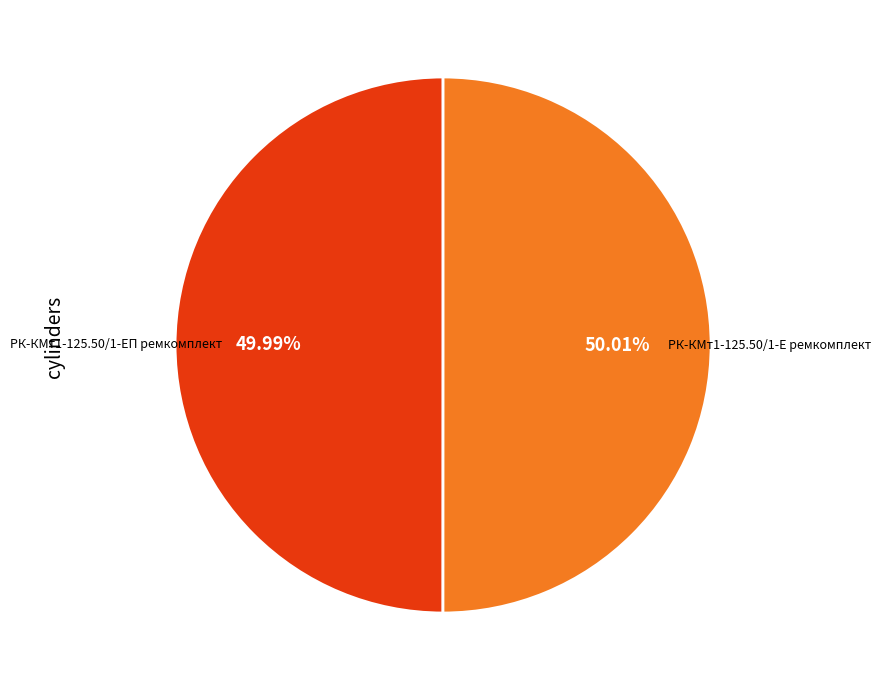

Combined, do РК-КМт1-125.50/1-Е ремкомплект and РК-КМт1-125.50/1-ЕП ремкомплект account for over 50%?

Yes